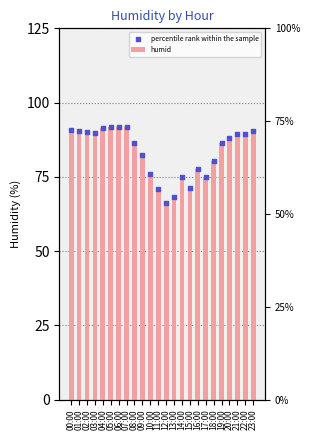

Which series reaches the maximum Y coordinate?

humid